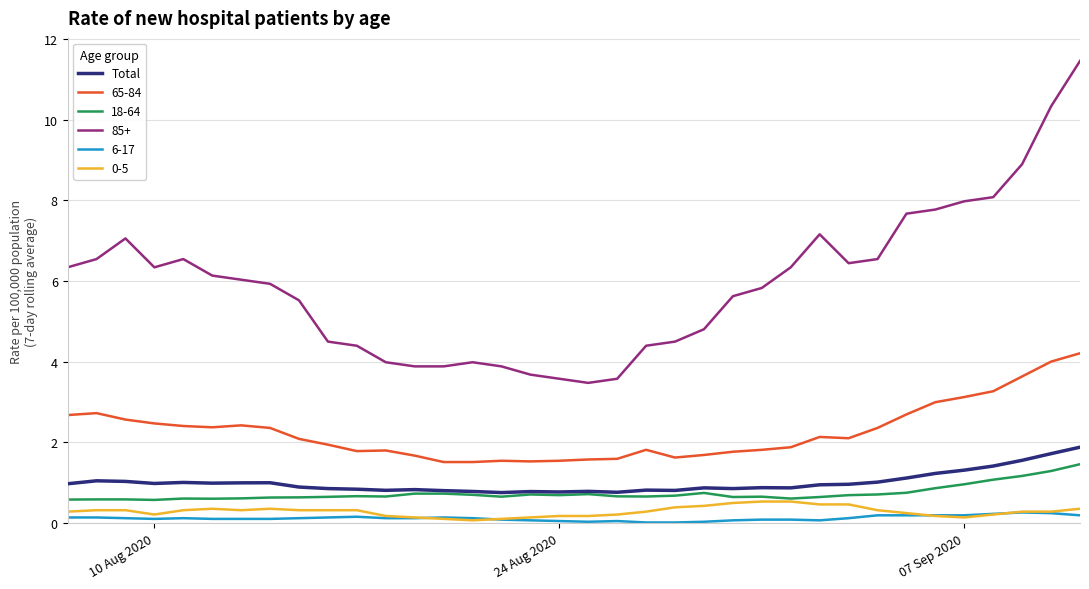

Which series has the widest spread of values?

85+